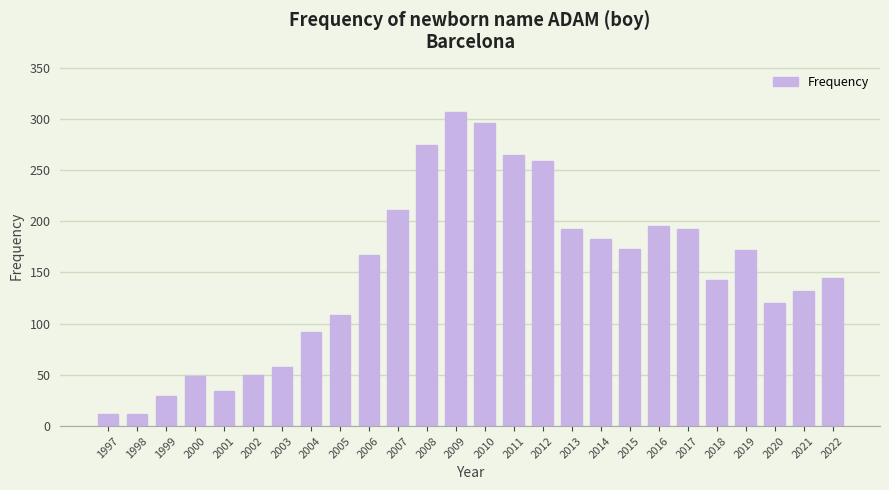

At which label is the value closest to 159?

2006